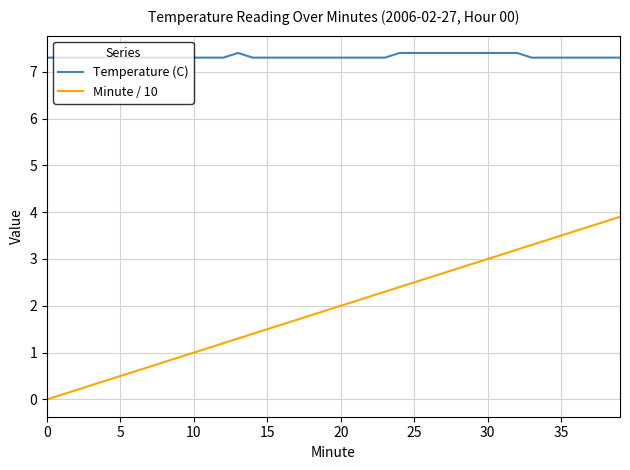

What is the sum of all Temperature (C) values?

293.0